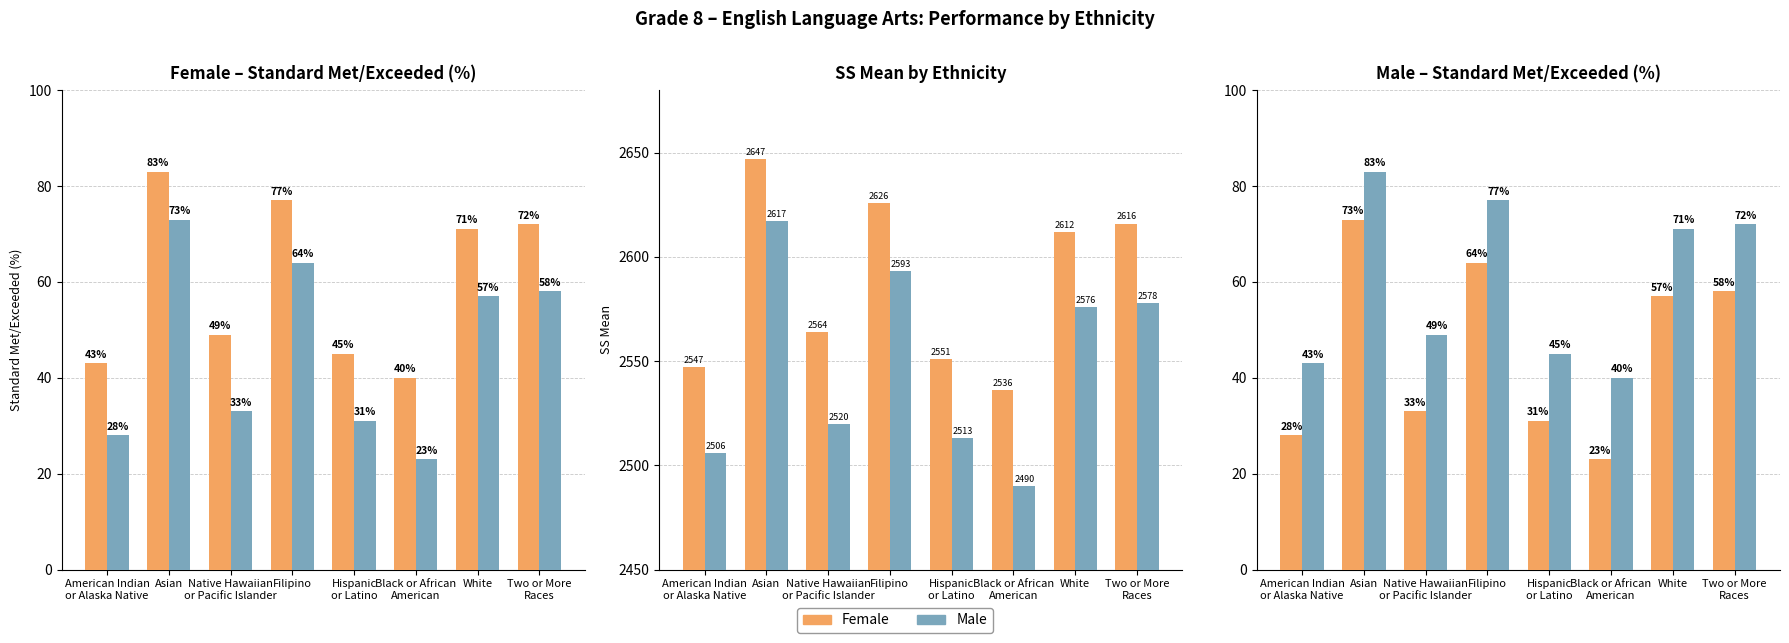

Are the bars horizontal?

No